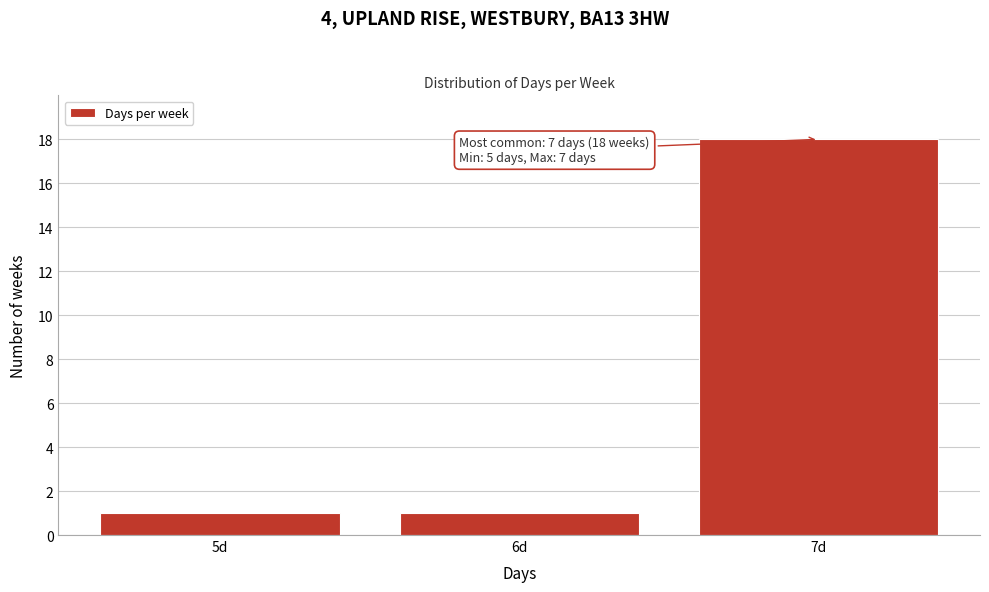

Reading right to left, extract all data points from this chart.

18	1	1